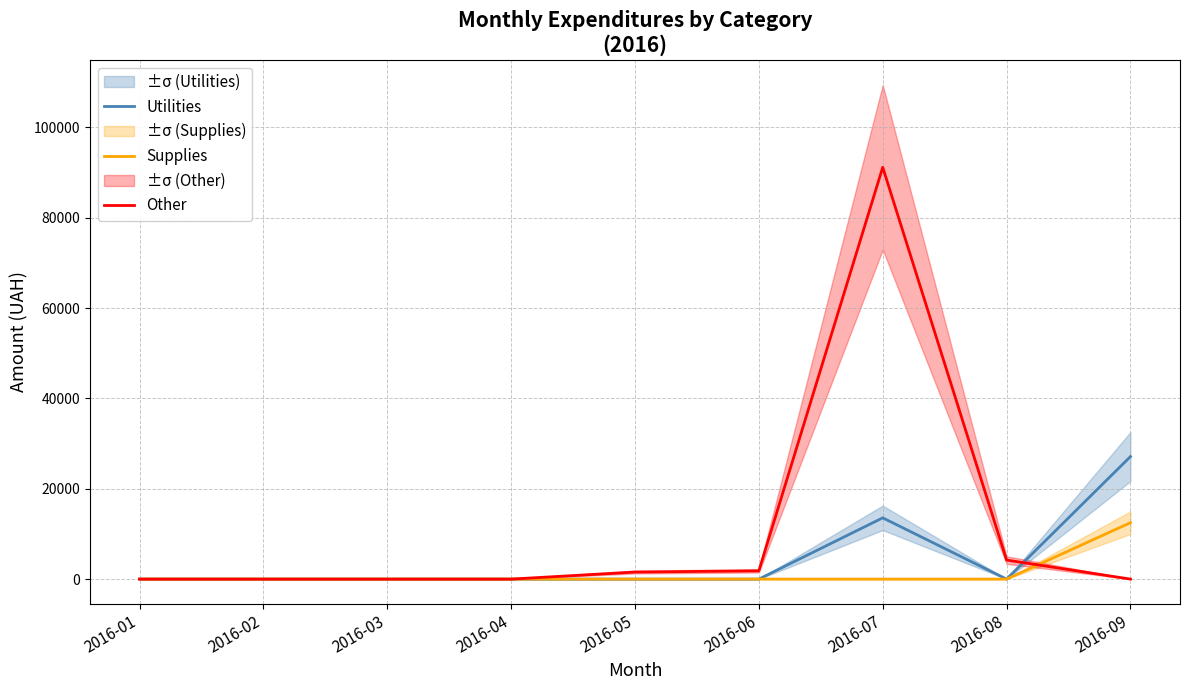

What are all the series names shown in the legend?

Utilities, Supplies, Other